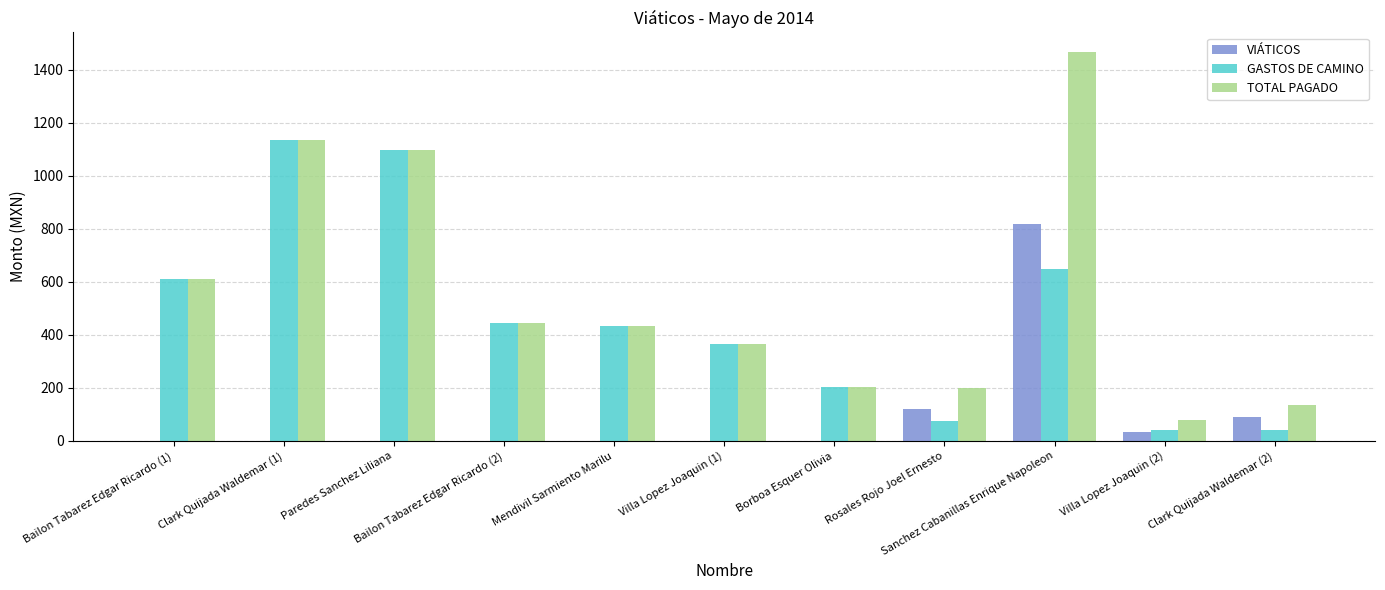

Read the VIÁTICOS value at Sanchez Cabanillas Enrique Napoleon.

818.0